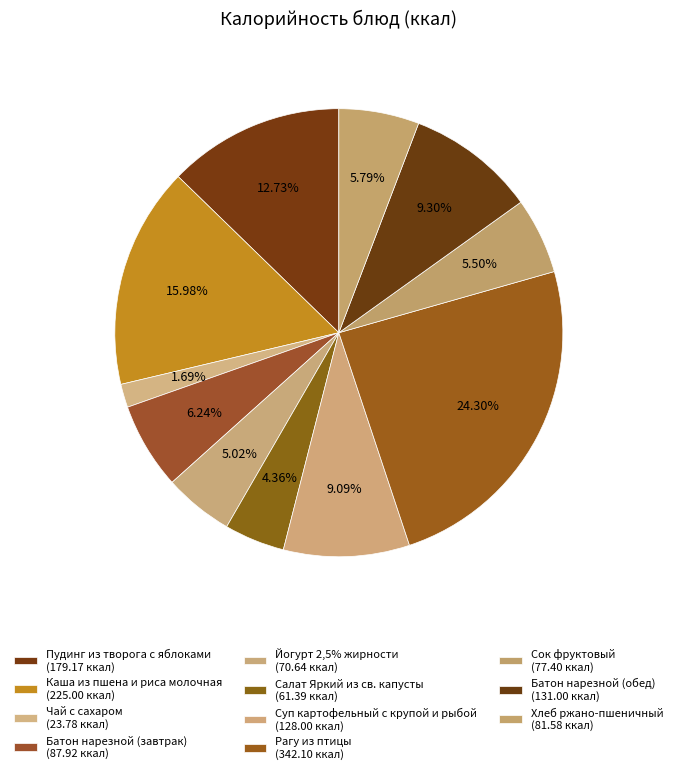

How many slices are in this pie chart?

11